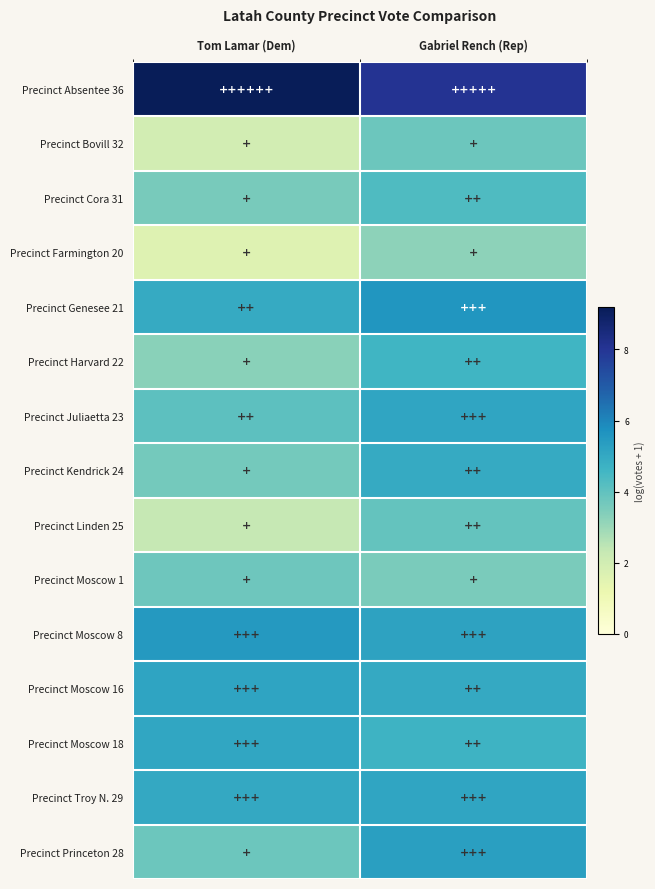

Reading left to right, extract all data points from this chart.

Precinct Absentee 36: Tom Lamar (Dem)=9.2	Gabriel Rench (Rep)=8.1
Precinct Bovill 32: Tom Lamar (Dem)=1.9	Gabriel Rench (Rep)=3.8
Precinct Cora 31: Tom Lamar (Dem)=3.6	Gabriel Rench (Rep)=4.3
Precinct Farmington 20: Tom Lamar (Dem)=1.6	Gabriel Rench (Rep)=3.2
Precinct Genesee 21: Tom Lamar (Dem)=4.9	Gabriel Rench (Rep)=5.6
Precinct Harvard 22: Tom Lamar (Dem)=3.3	Gabriel Rench (Rep)=4.6
Precinct Juliaetta 23: Tom Lamar (Dem)=4.1	Gabriel Rench (Rep)=5.1
Precinct Kendrick 24: Tom Lamar (Dem)=3.7	Gabriel Rench (Rep)=4.9
Precinct Linden 25: Tom Lamar (Dem)=2.3	Gabriel Rench (Rep)=4.0
Precinct Moscow 1: Tom Lamar (Dem)=3.8	Gabriel Rench (Rep)=3.6
Precinct Moscow 8: Tom Lamar (Dem)=5.5	Gabriel Rench (Rep)=5.2
Precinct Moscow 16: Tom Lamar (Dem)=5.2	Gabriel Rench (Rep)=5.0
Precinct Moscow 18: Tom Lamar (Dem)=5.1	Gabriel Rench (Rep)=4.7
Precinct Troy N. 29: Tom Lamar (Dem)=5.0	Gabriel Rench (Rep)=5.1
Precinct Princeton 28: Tom Lamar (Dem)=3.8	Gabriel Rench (Rep)=5.3